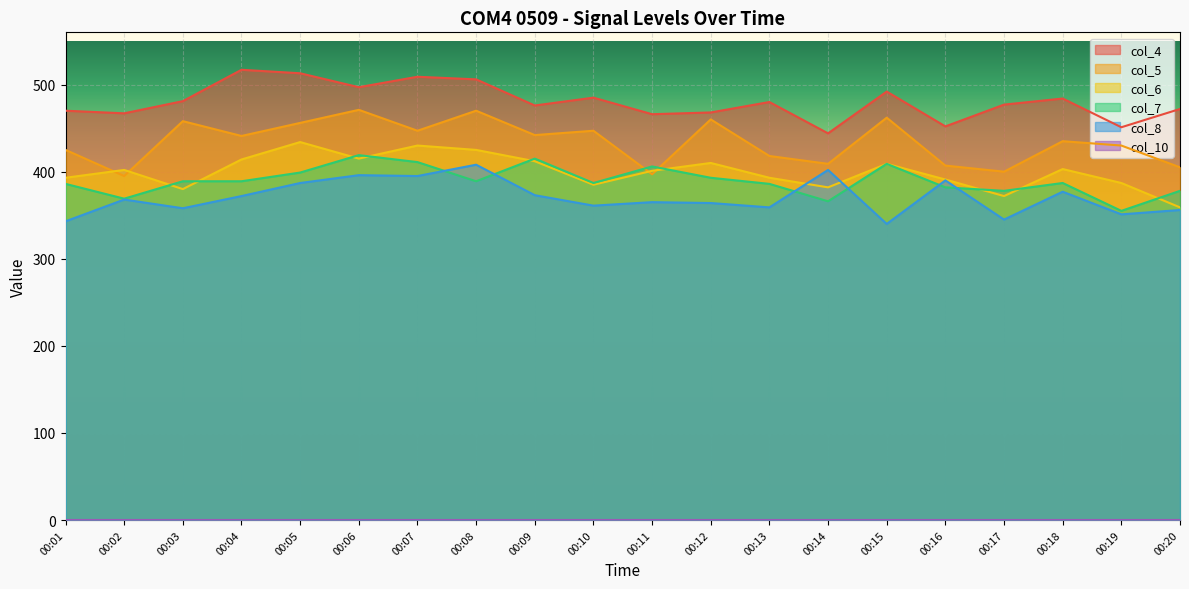

True or false: col_6 has a value of 415 at 00:06.

True